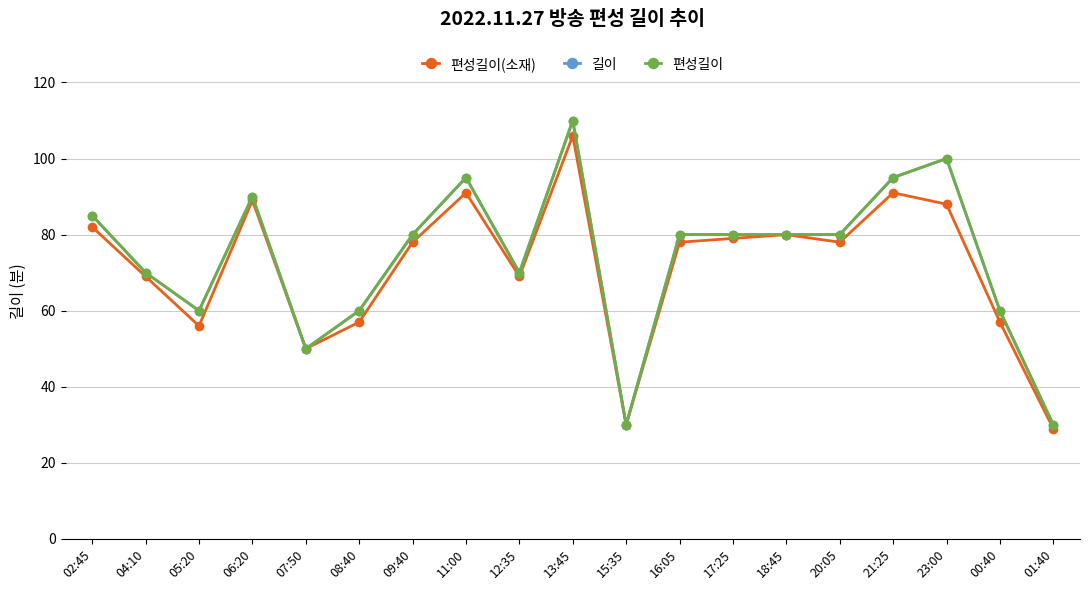

What is the value of the 편성길이 point at the 16th from the left?

95